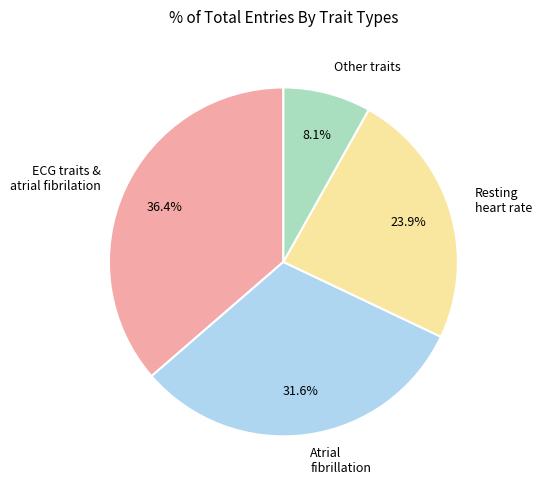

Does Atrial fibrillation represent more than half of the total?

No